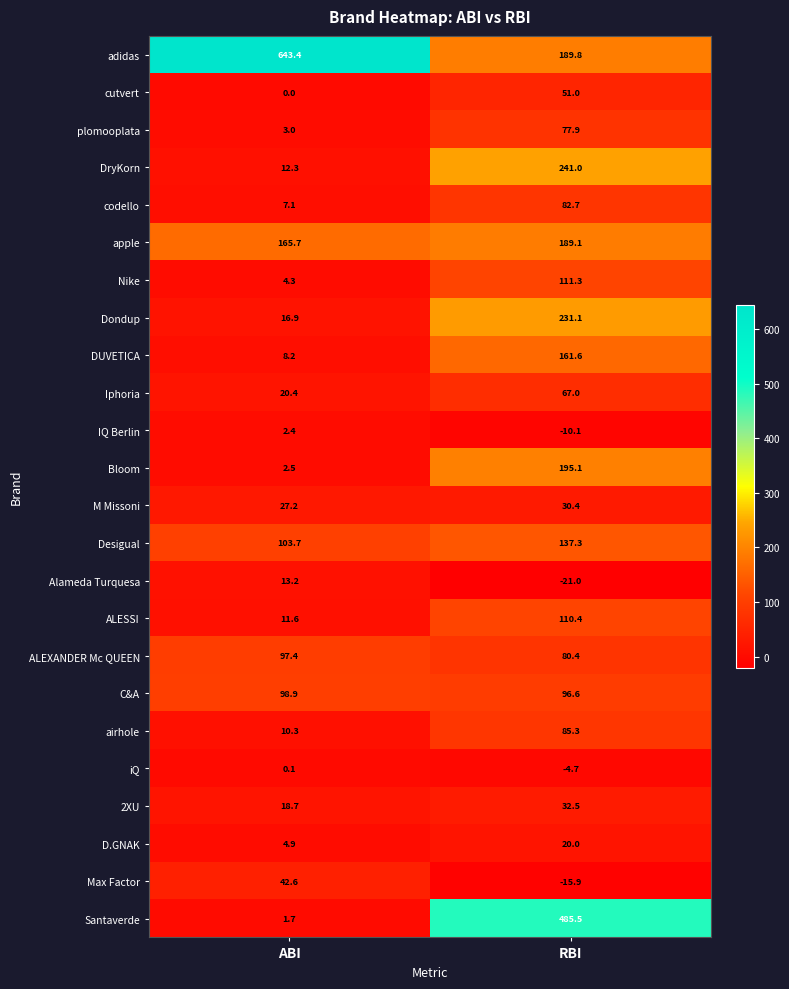

Which series has the largest total across all categories?

adidas